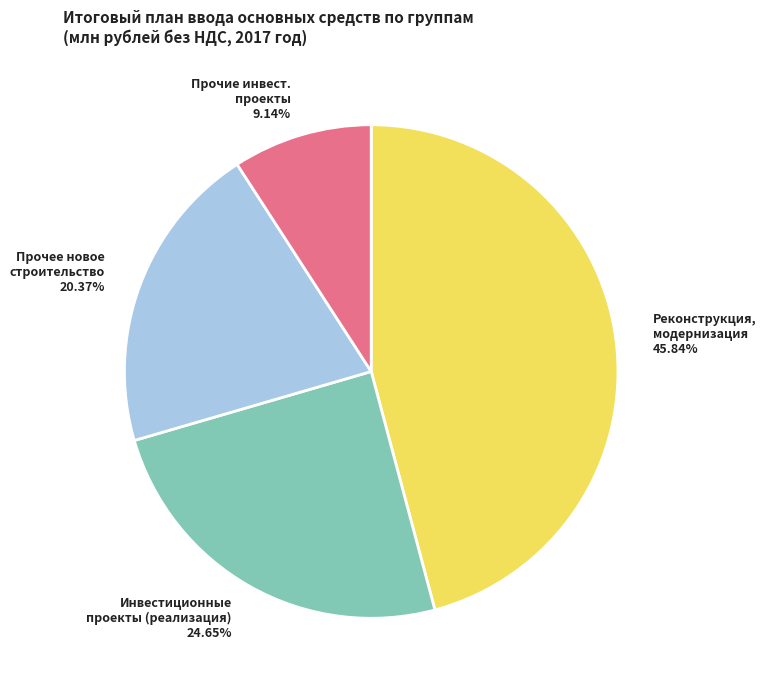

How many segments does this pie chart have?

4